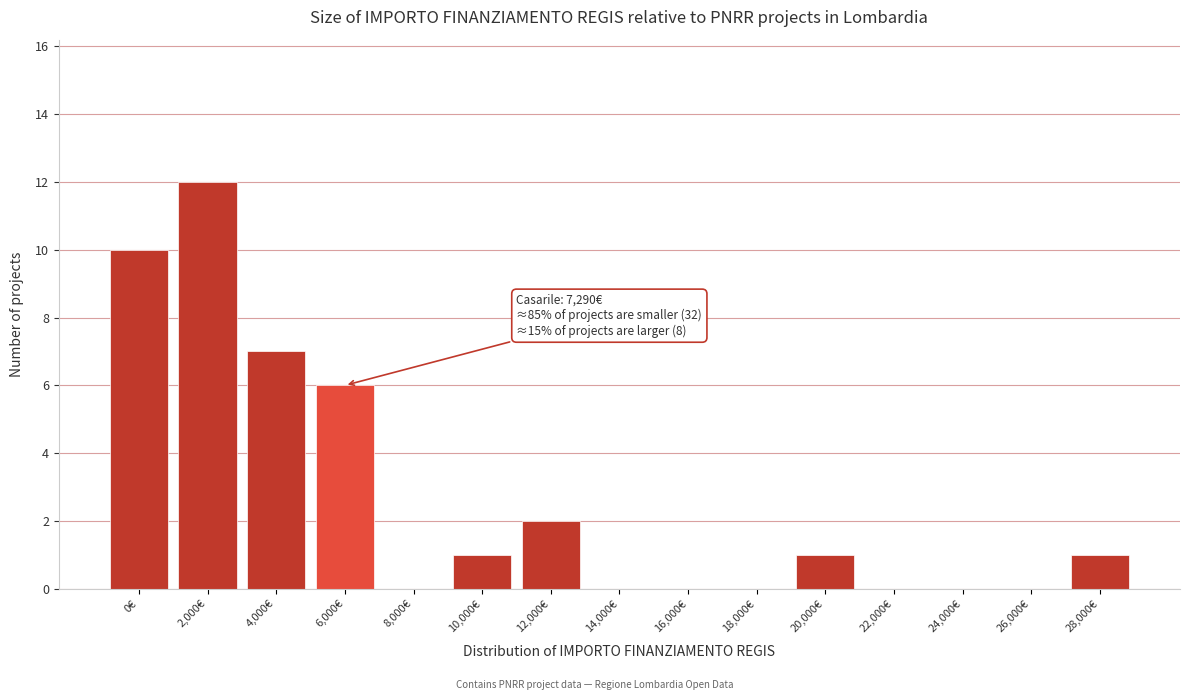

Reading left to right, what are all the values shown in this chart?

0€=10	2,000€=12	4,000€=7	6,000€=6	8,000€=0	10,000€=1	12,000€=2	14,000€=0	16,000€=0	18,000€=0	20,000€=1	22,000€=0	24,000€=0	26,000€=0	28,000€=1